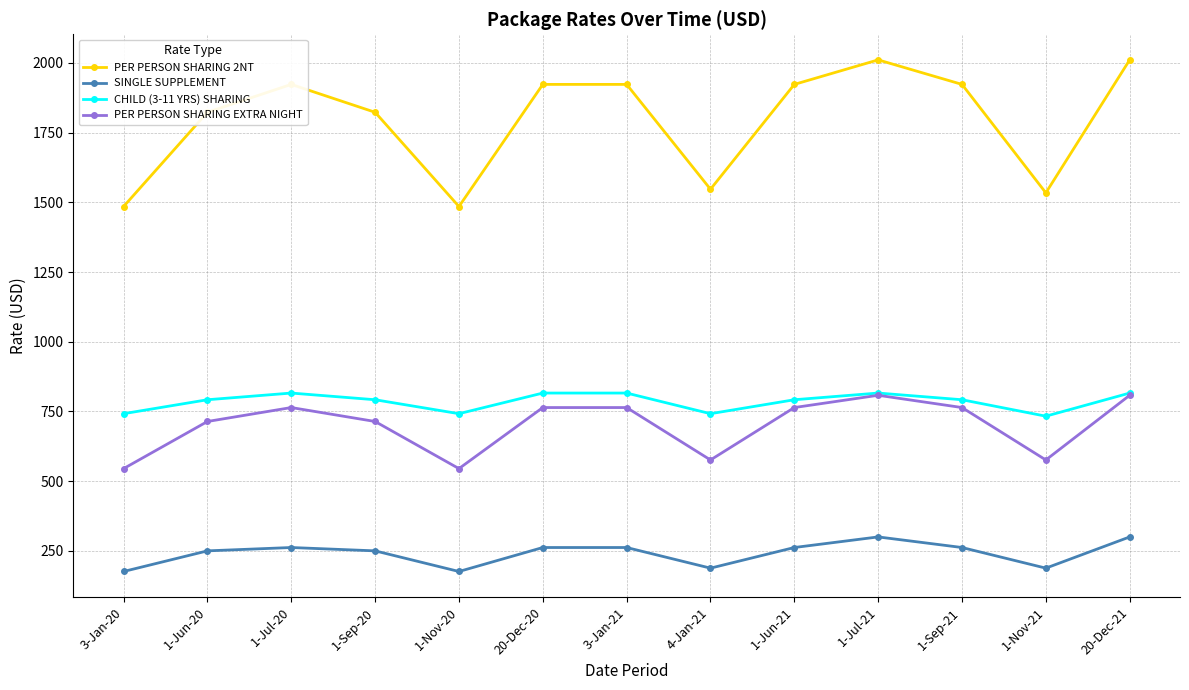

What is the label of the 5th point from the left?

1-Nov-20